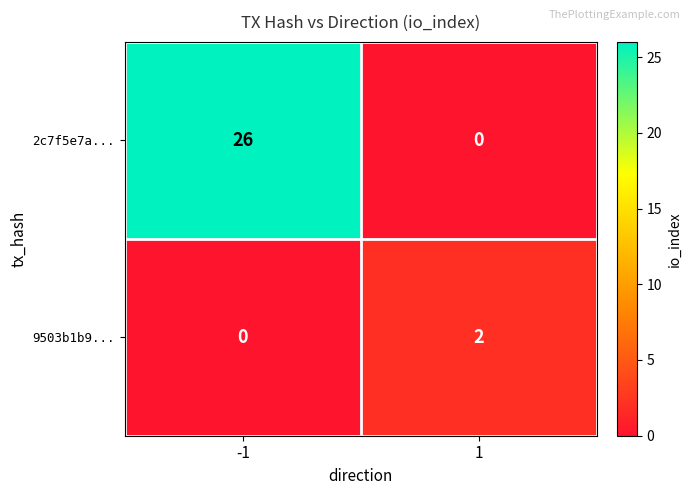

How many categories are shown in the chart?

2